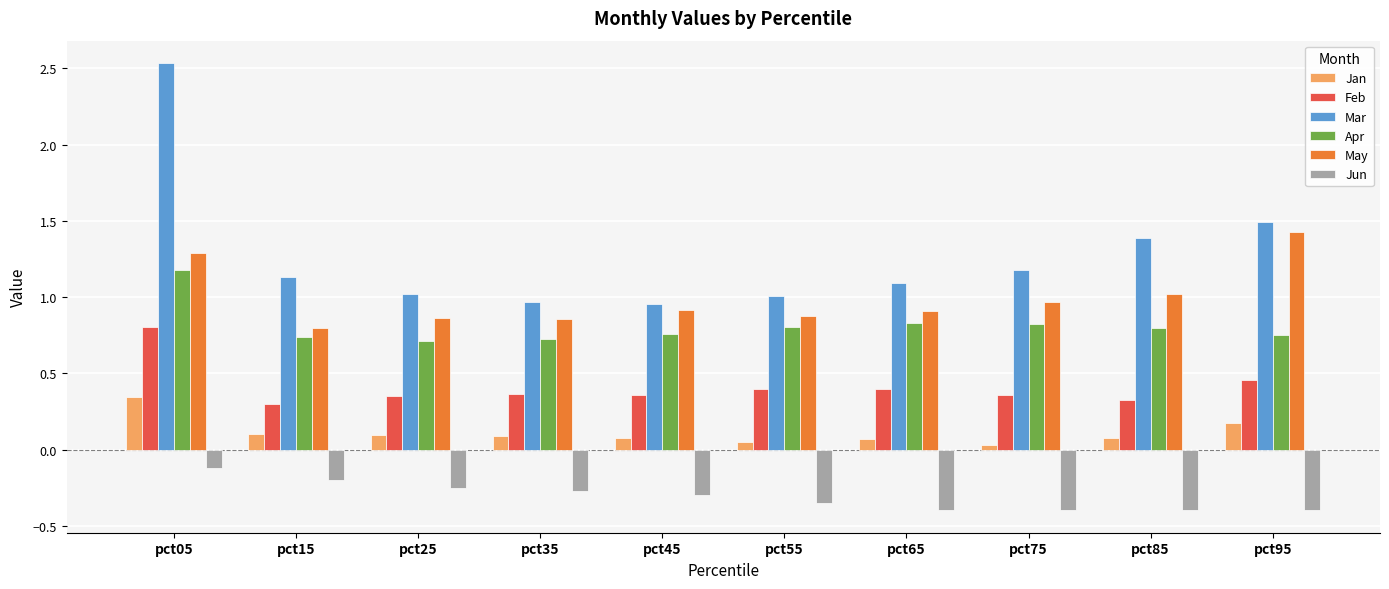

The value of Jun at pct45 is -0.2. True or false?

False